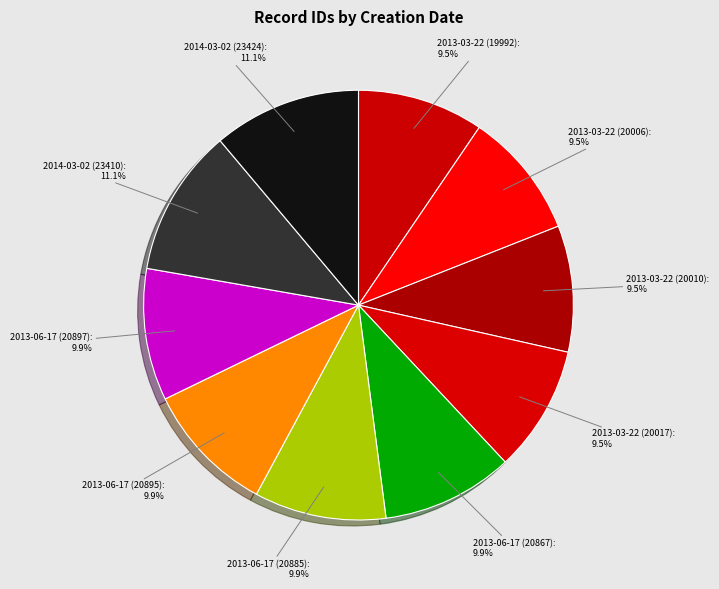

Count the number of slices in the pie.

10